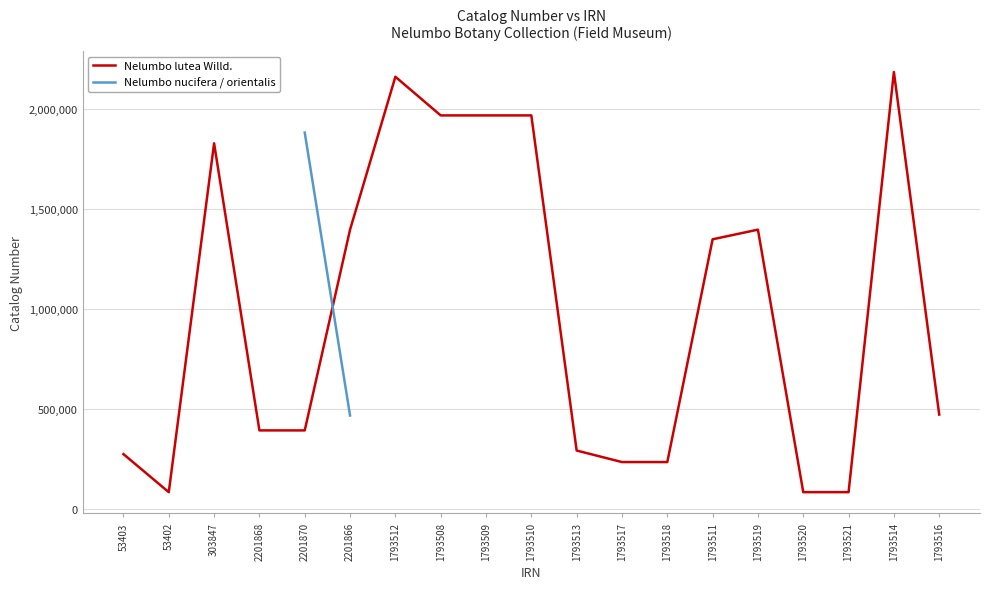

At how many categories does at least one series exceed 1717908?

7